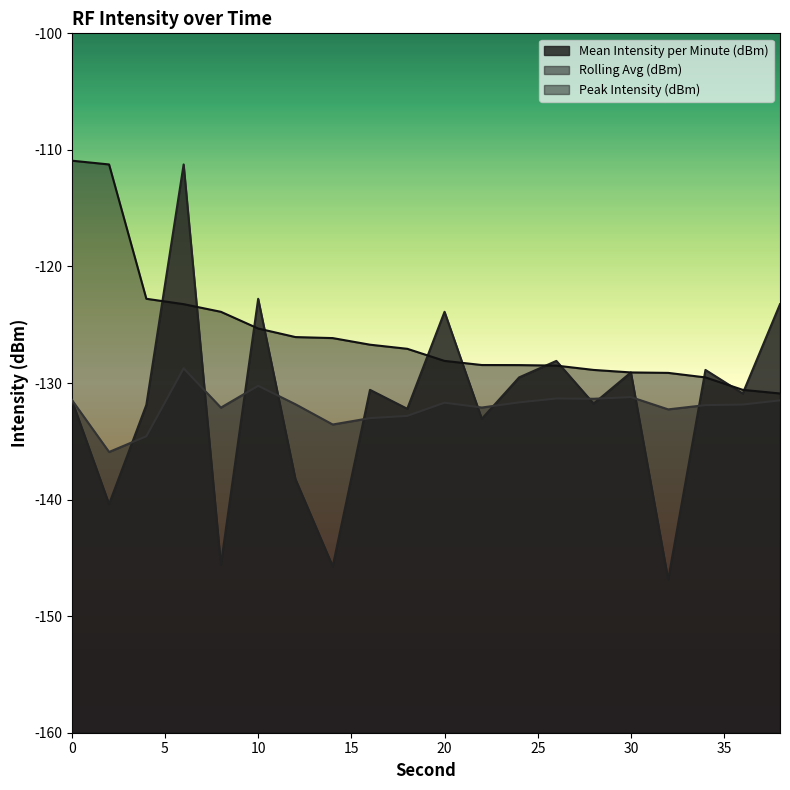

Which series has the widest spread of values?

Mean Intensity per Minute (dBm)